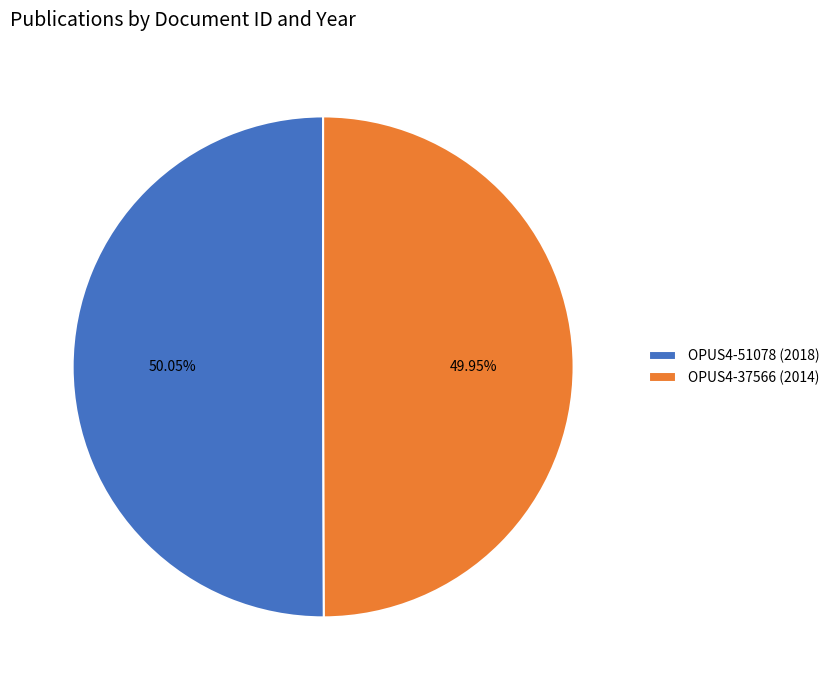

Is there a majority slice in this chart?

Yes